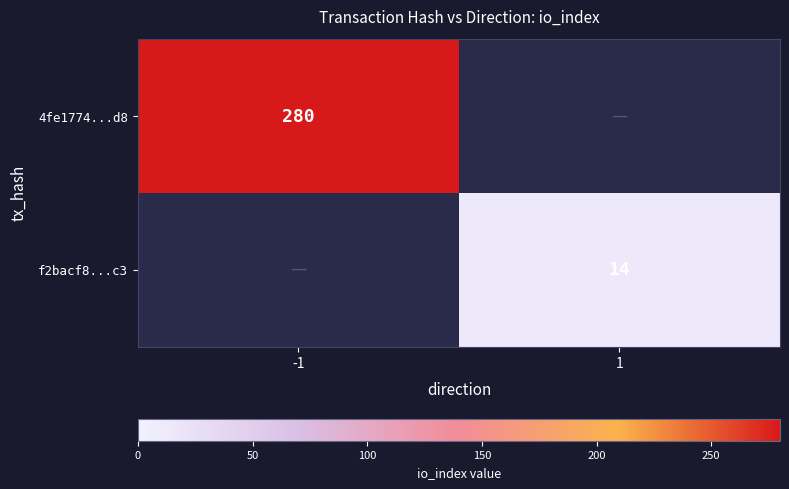

Is it true that 4fe1774...d8 equals 280 at -1?

True